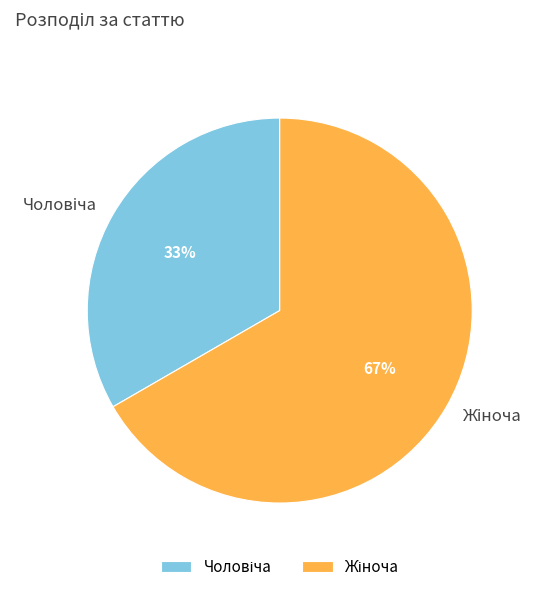

How many segments does this pie chart have?

2